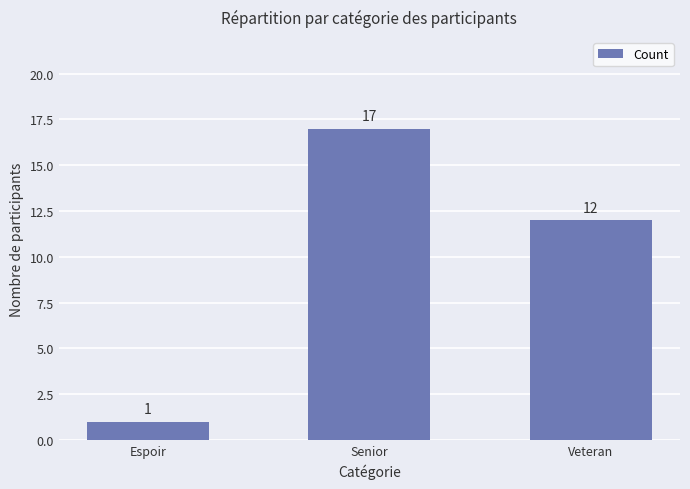

Rank the categories by value from highest to lowest.

Senior, Veteran, Espoir